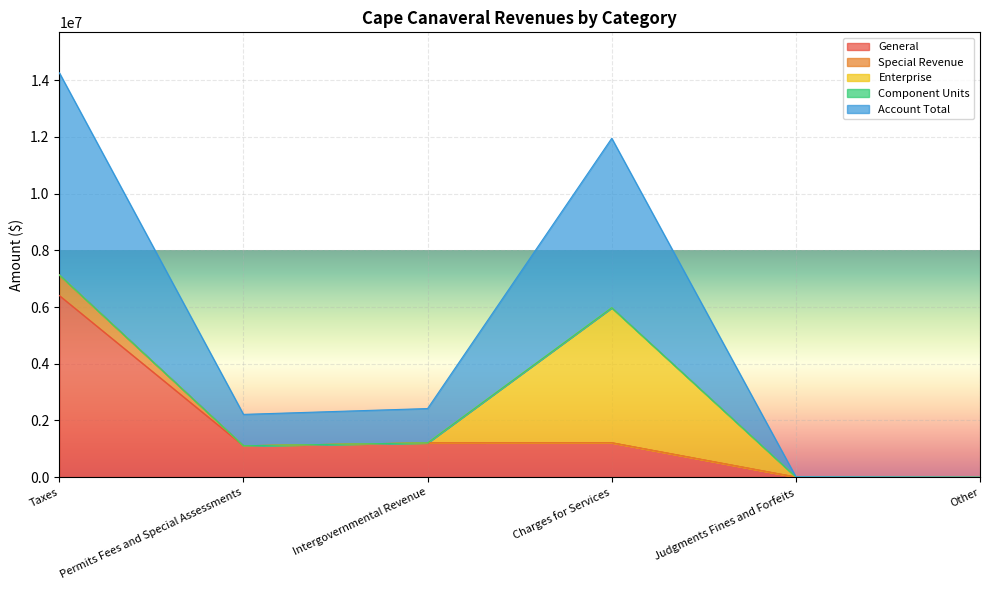

Which series changed the most between Charges for Services and Other?

Account Total